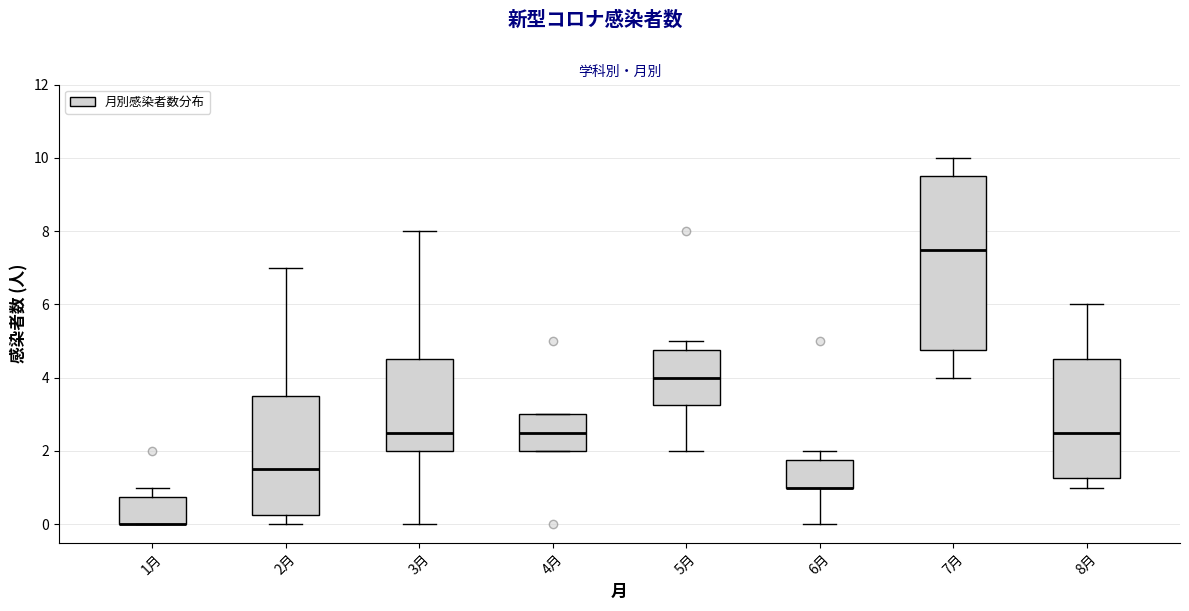

Where does the lower whisker of the box for 8月 end on the y-axis? The values are not printed on the chart, so give them approximately, as read against the axis.

1.0